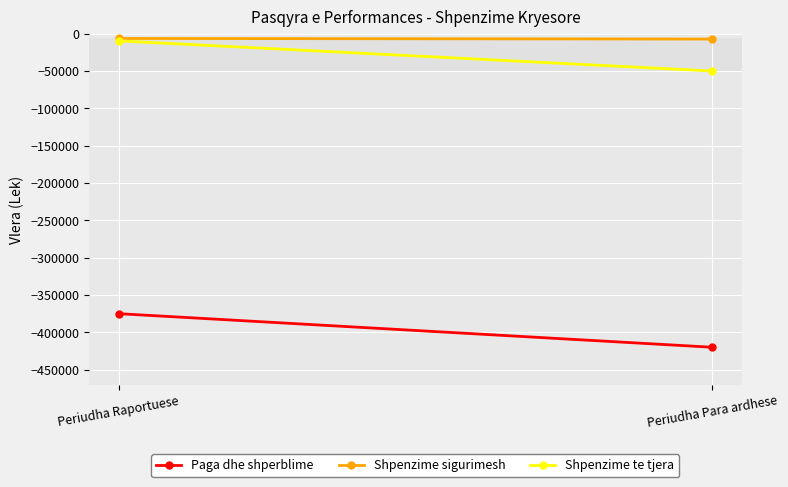

What is the difference between the Shpenzime sigurimesh values at Periudha Para ardhese and Periudha Raportuese?

808